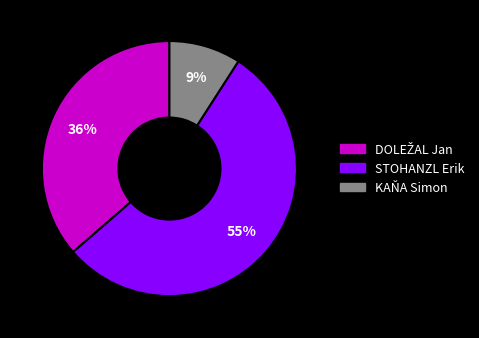

To the nearest percent, what is the average slice percentage?

33%